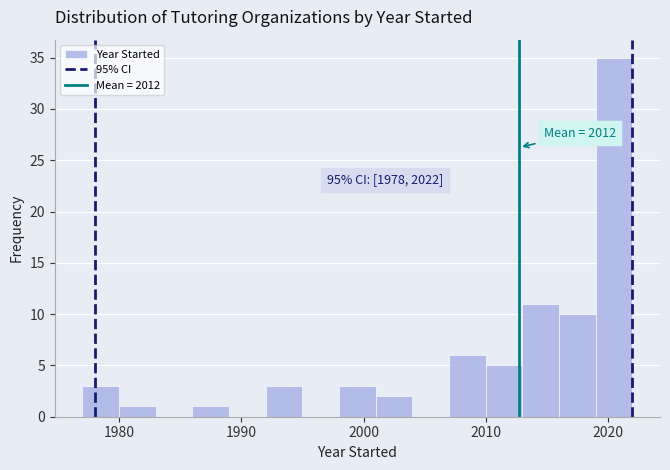

Read against the x-axis, roughly where is the centre of the tallest bar?

2021